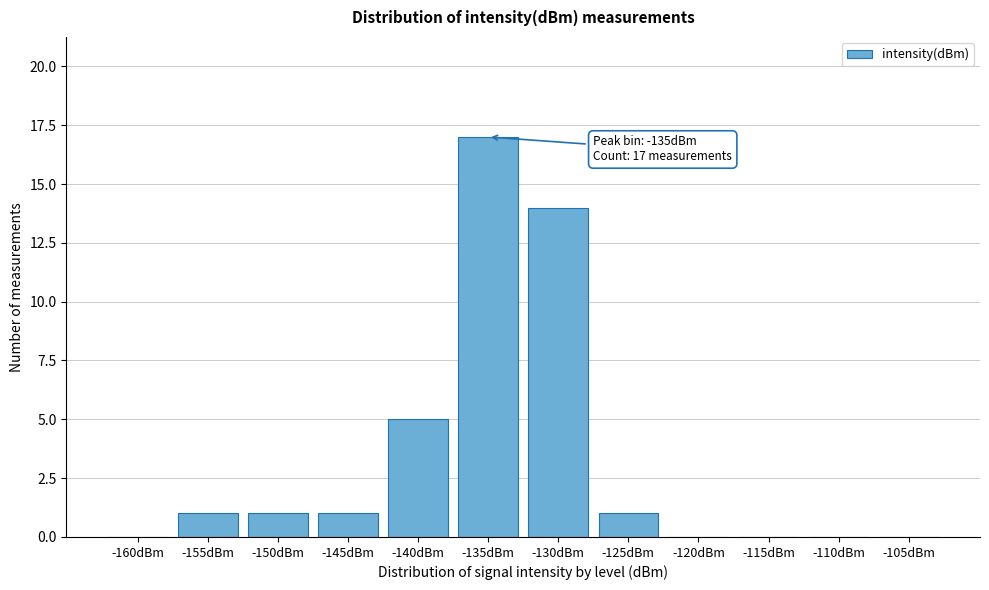

Reading left to right, transcribe all the data shown in this chart.

-160dBm=0	-155dBm=1	-150dBm=1	-145dBm=1	-140dBm=5	-135dBm=17	-130dBm=14	-125dBm=1	-120dBm=0	-115dBm=0	-110dBm=0	-105dBm=0